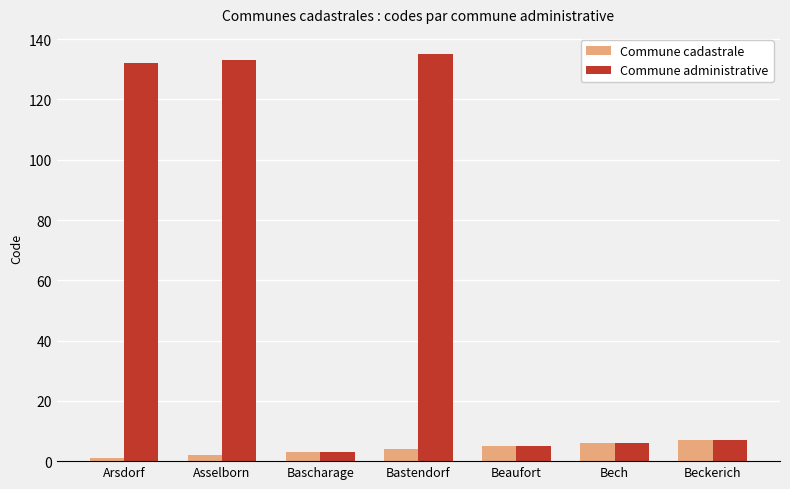

List the series in order of their overall mean, lowest first.

Commune cadastrale, Commune administrative